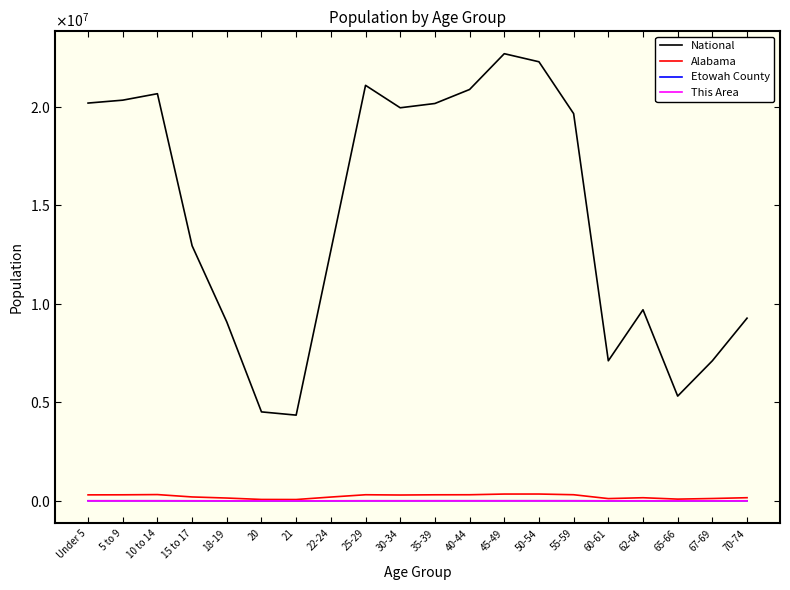

Which has a higher value, 40-44 or 67-69?

40-44